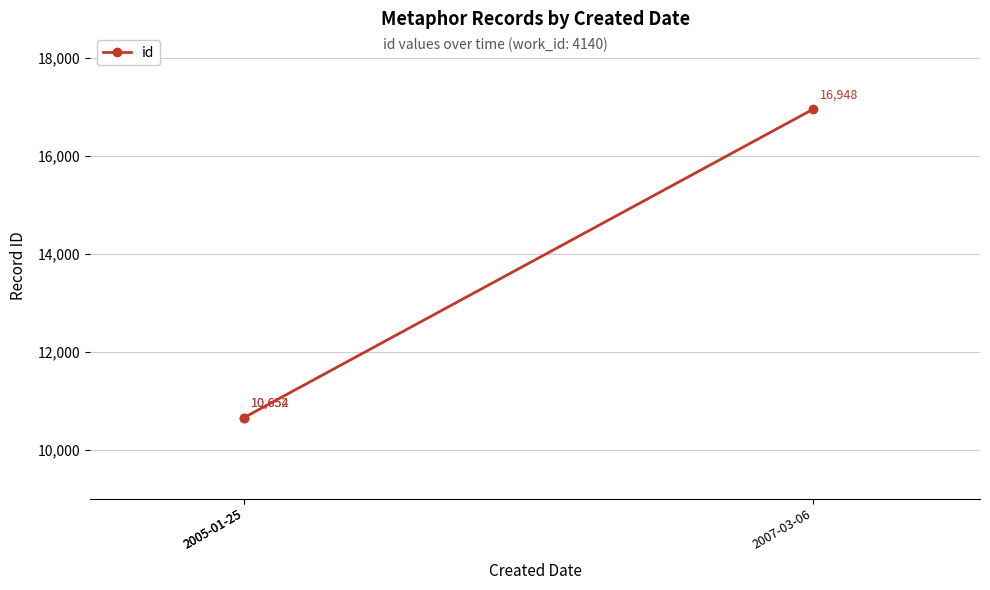

Which label corresponds to the smallest value in the chart?

2005-01-25